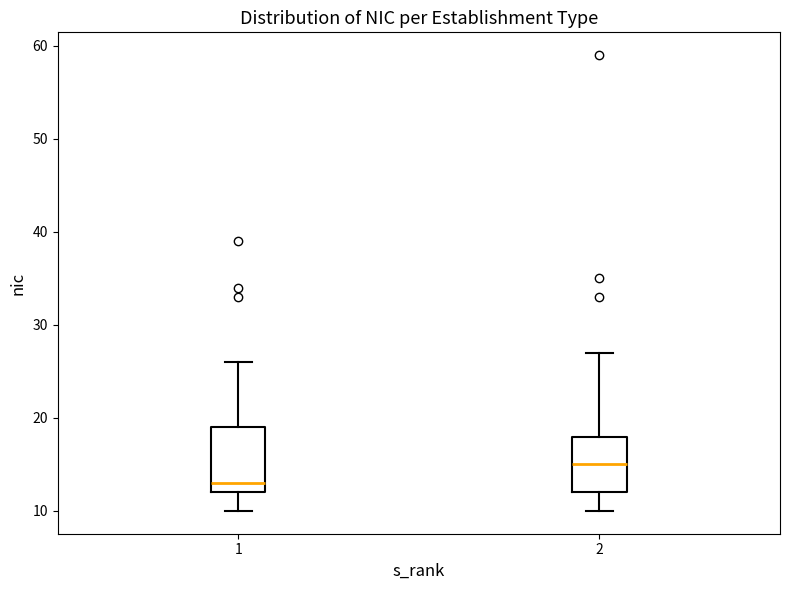

Where does the lower whisker of the box at x = 1 end on the y-axis? The values are not printed on the chart, so give them approximately, as read against the axis.

10